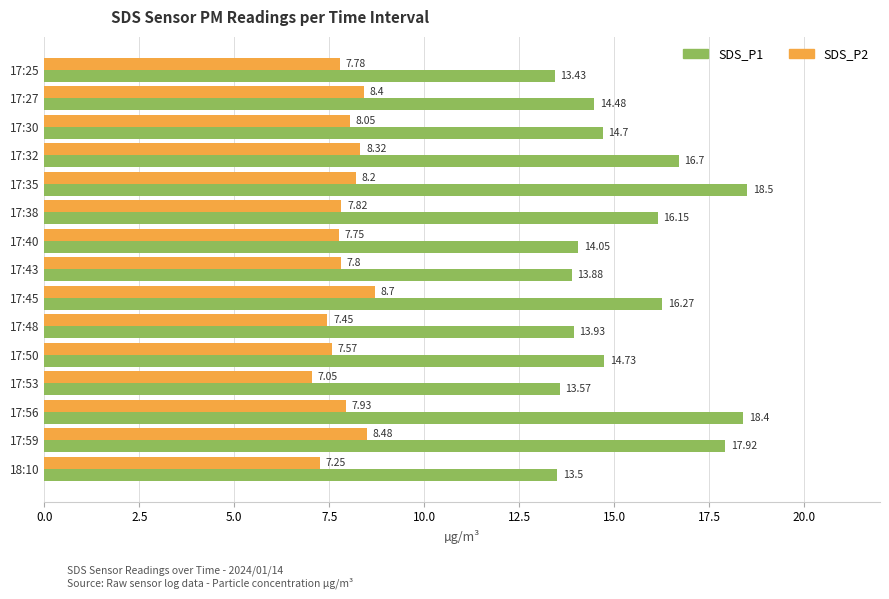

Between 17:32 and 18:10, which series saw the biggest shift?

SDS_P1